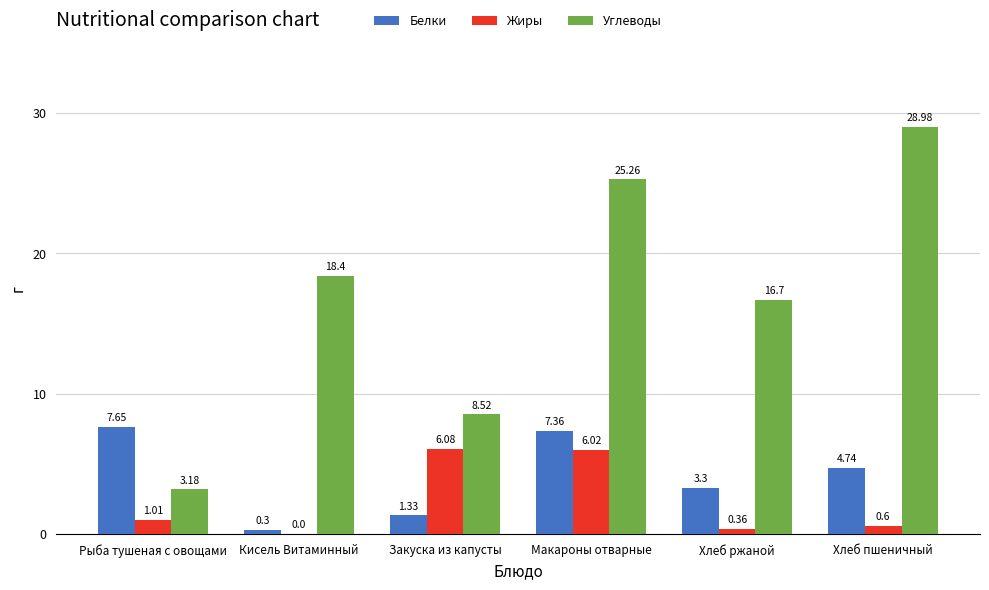

At which label does Белки first exceed 4?

Рыба тушеная с овощами